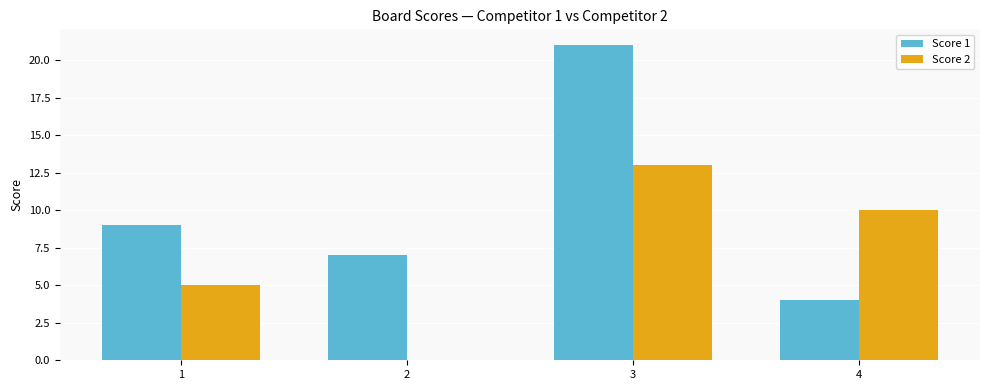

Is it true that Score 2 equals 15 at 4?

False